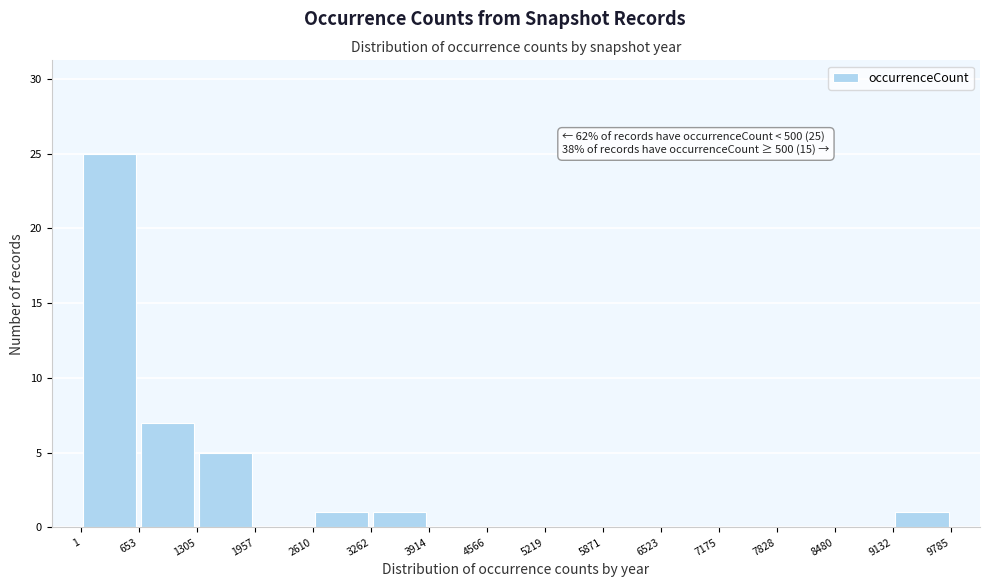

Over which range of the x-axis is the bar tallest?

1 to 653